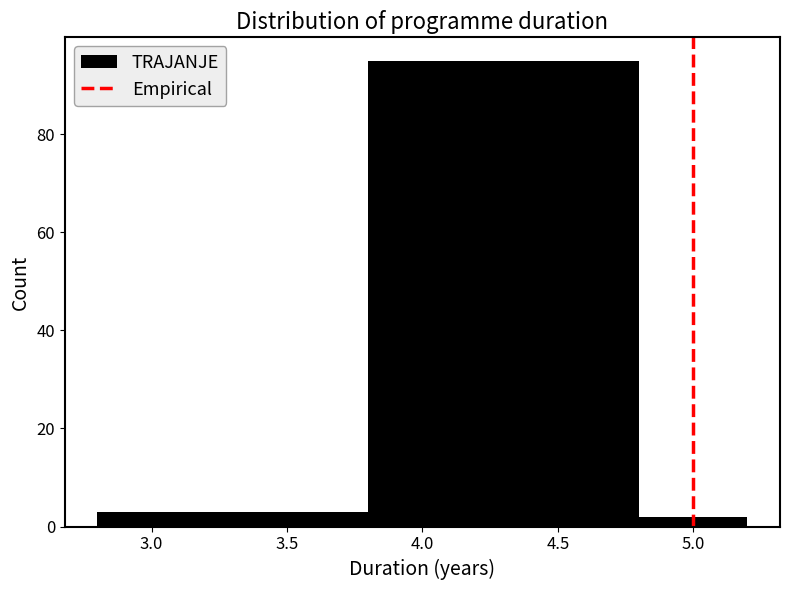

How tall is the bar that spans 4.8 to 5.2 on the x-axis? The values are not printed on the chart, so give them approximately, as read against the axis.

2